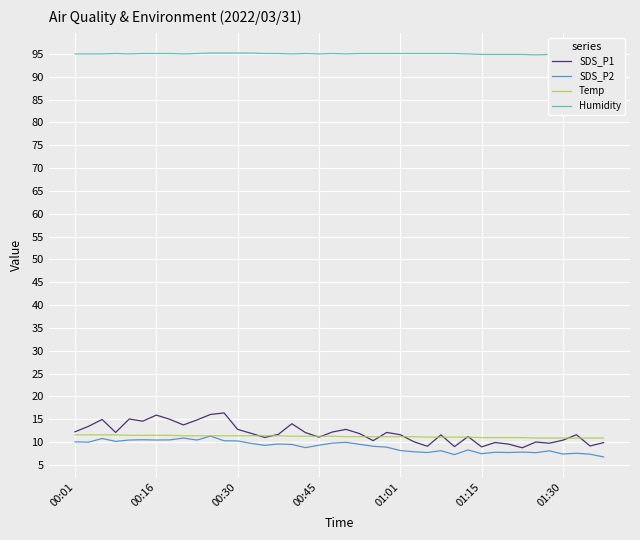

True or false: Temp and Humidity cross at least once.

False